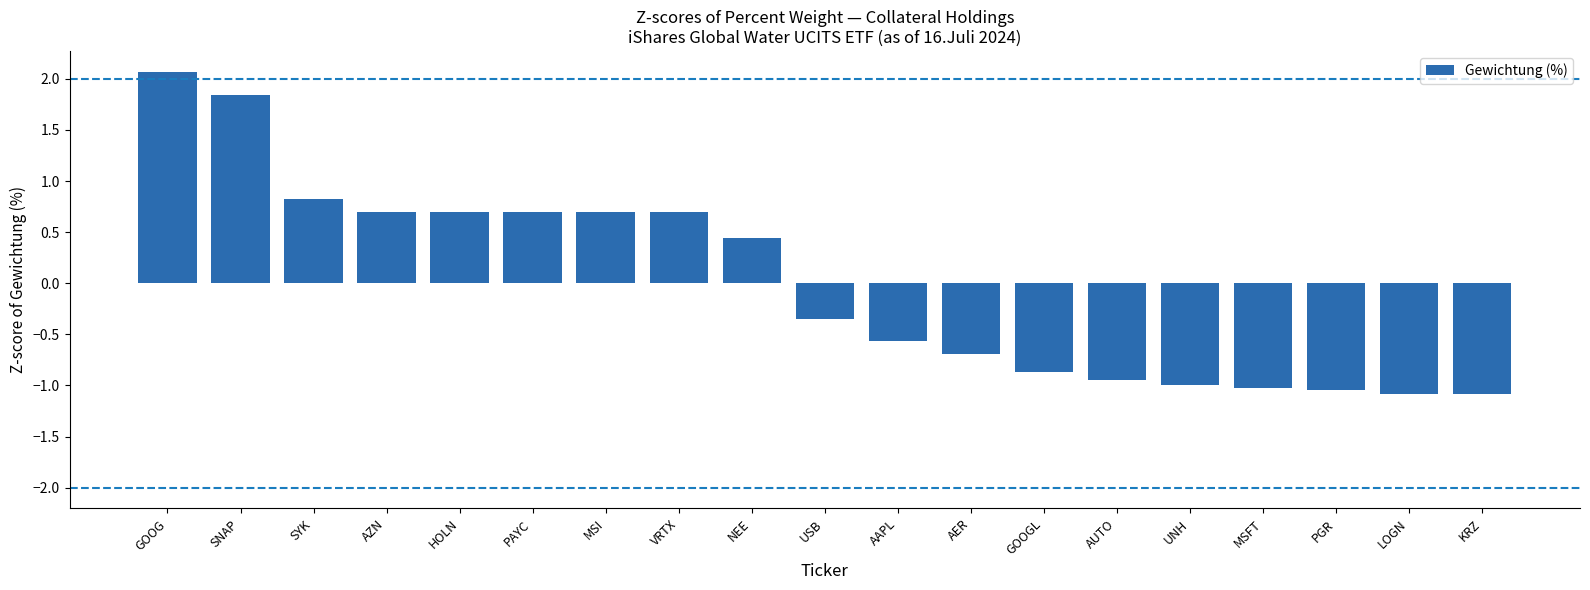

Which has a higher value, PGR or AUTO?

AUTO